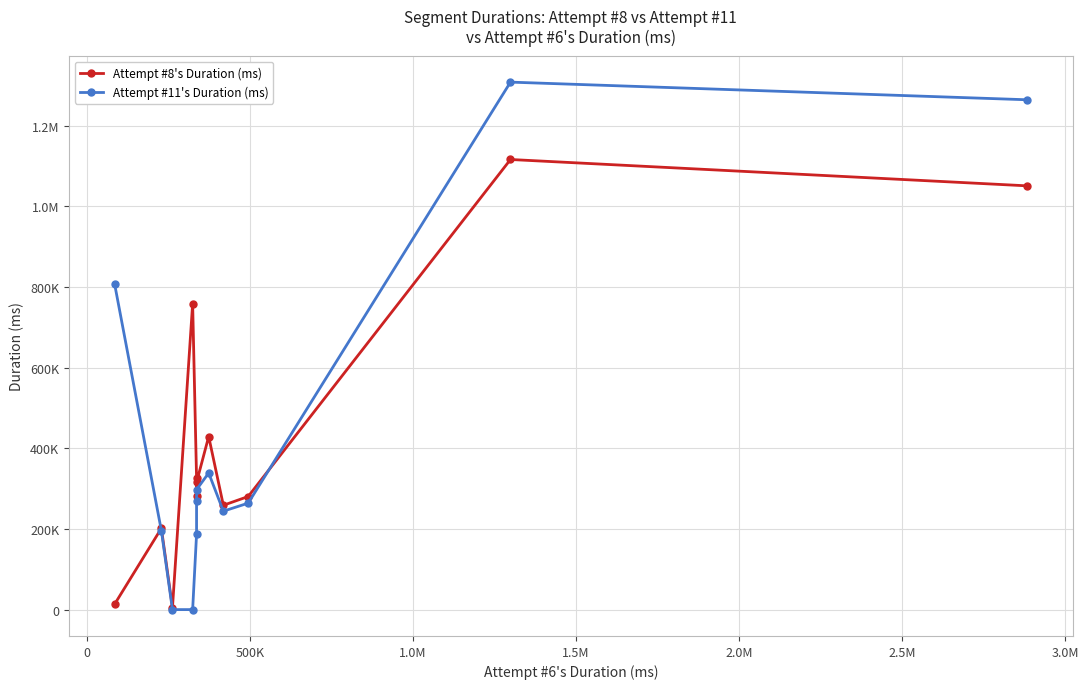

What are all the series names shown in the legend?

Attempt #8's Duration (ms), Attempt #11's Duration (ms)